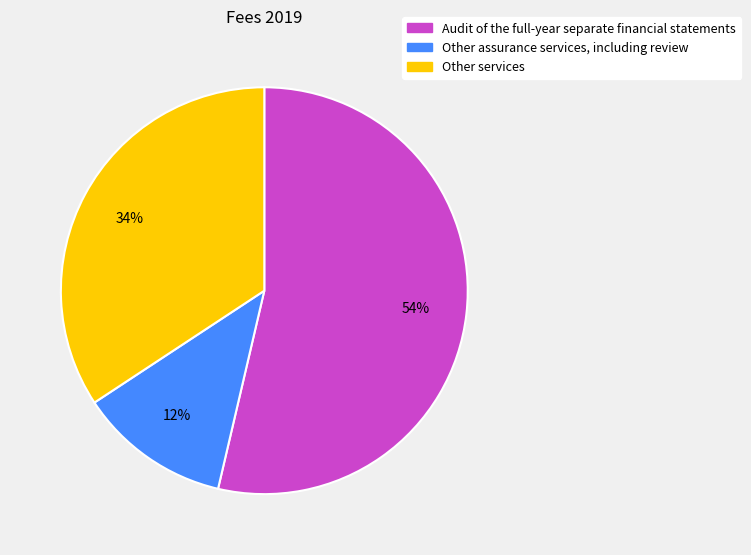

Is the sum of Other assurance services, including review and Audit of the full-year separate financial statements greater than half?

Yes